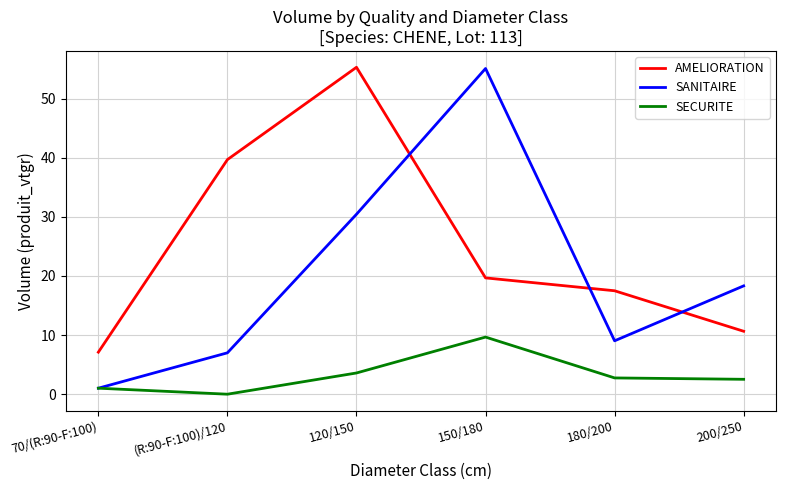

What position from the left is 120/150?

3